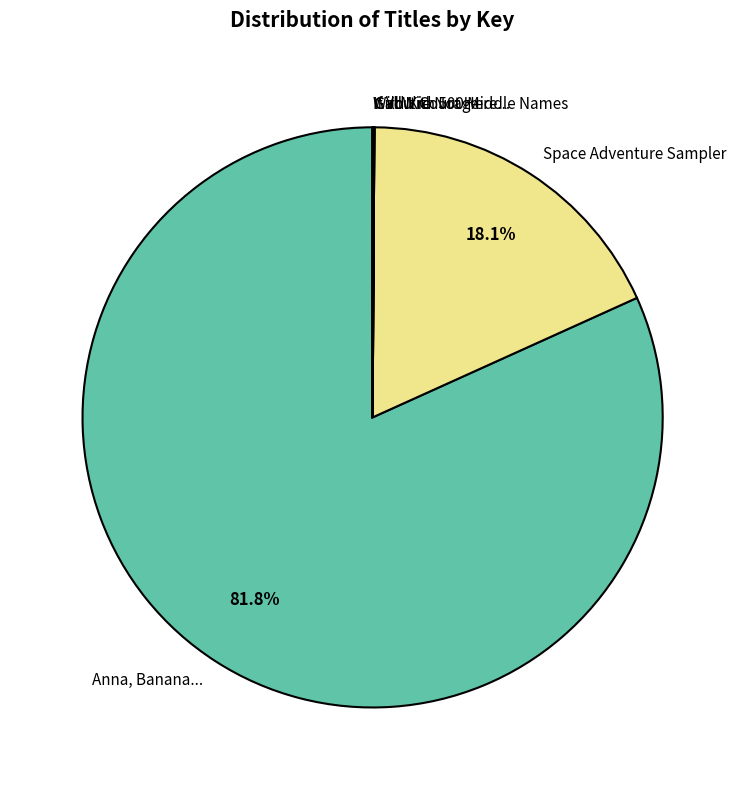

What is the largest slice in the pie chart?

Anna, Banana...